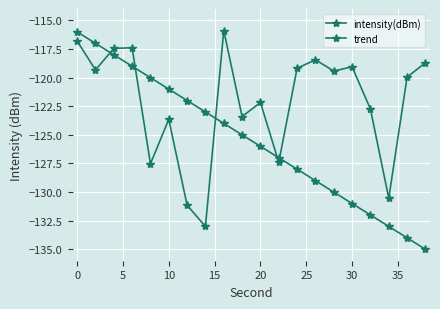

True or false: trend and intensity(dBm) intersect in this chart.

True